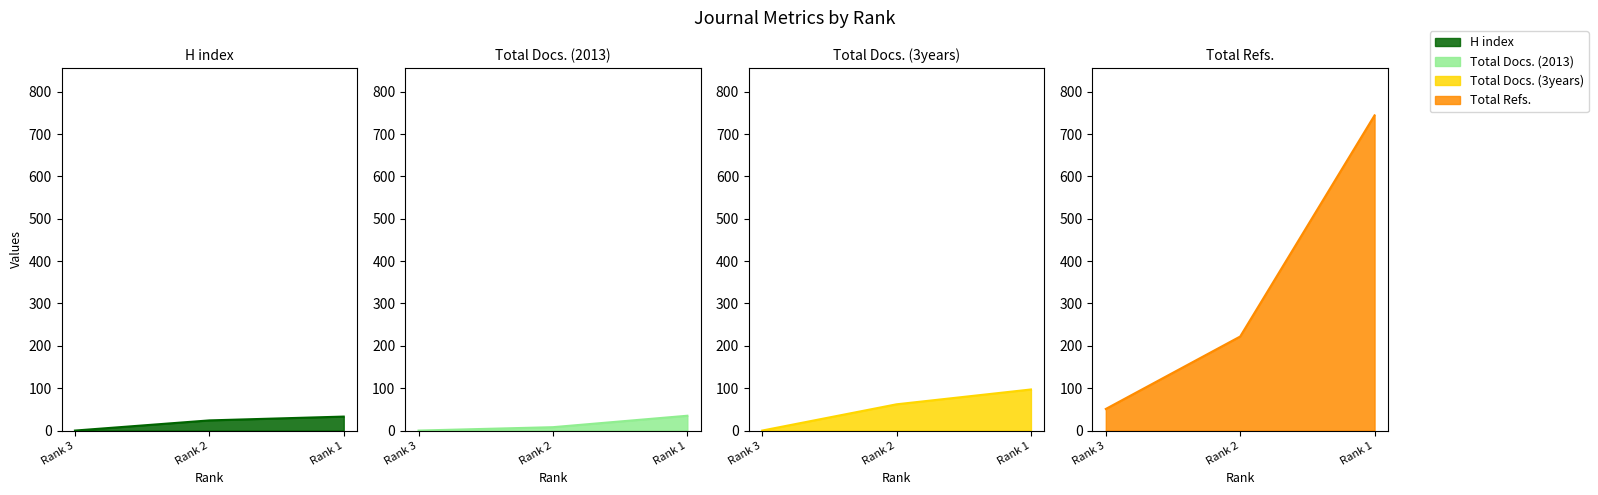

Which series has the widest spread of values?

Total Refs.